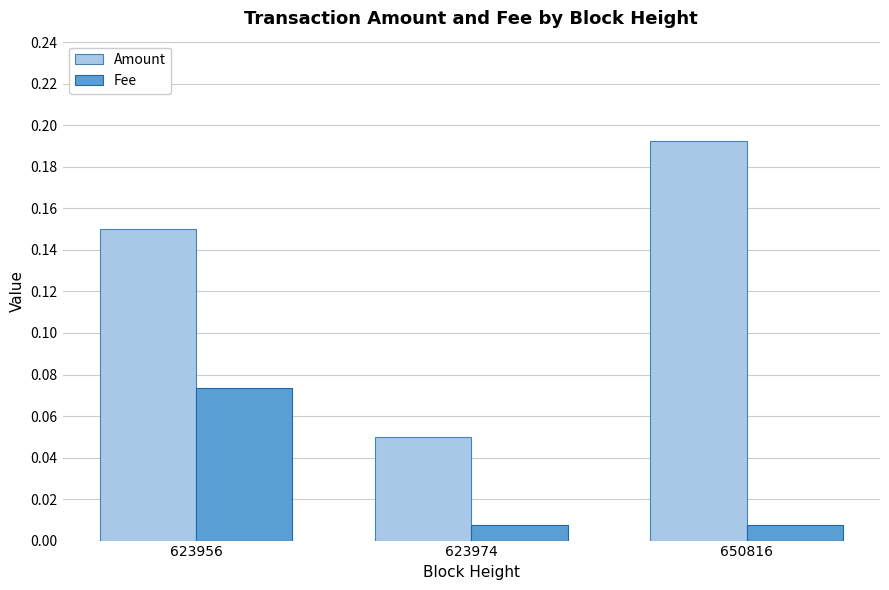

Reading right to left, extract all data points from this chart.

Amount: 0.2	0.1	0.1
Fee: 0.0	0.0	0.1